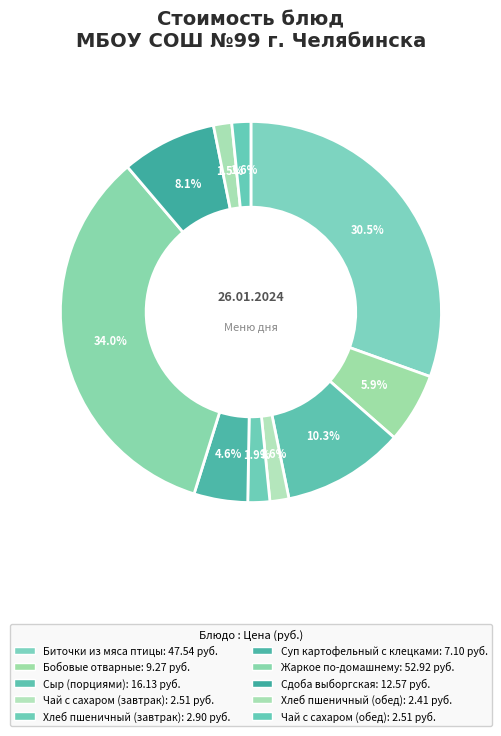

What is the change in value from Чай с сахаром (завтрак) to Суп картофельный с клецками?

+4.6